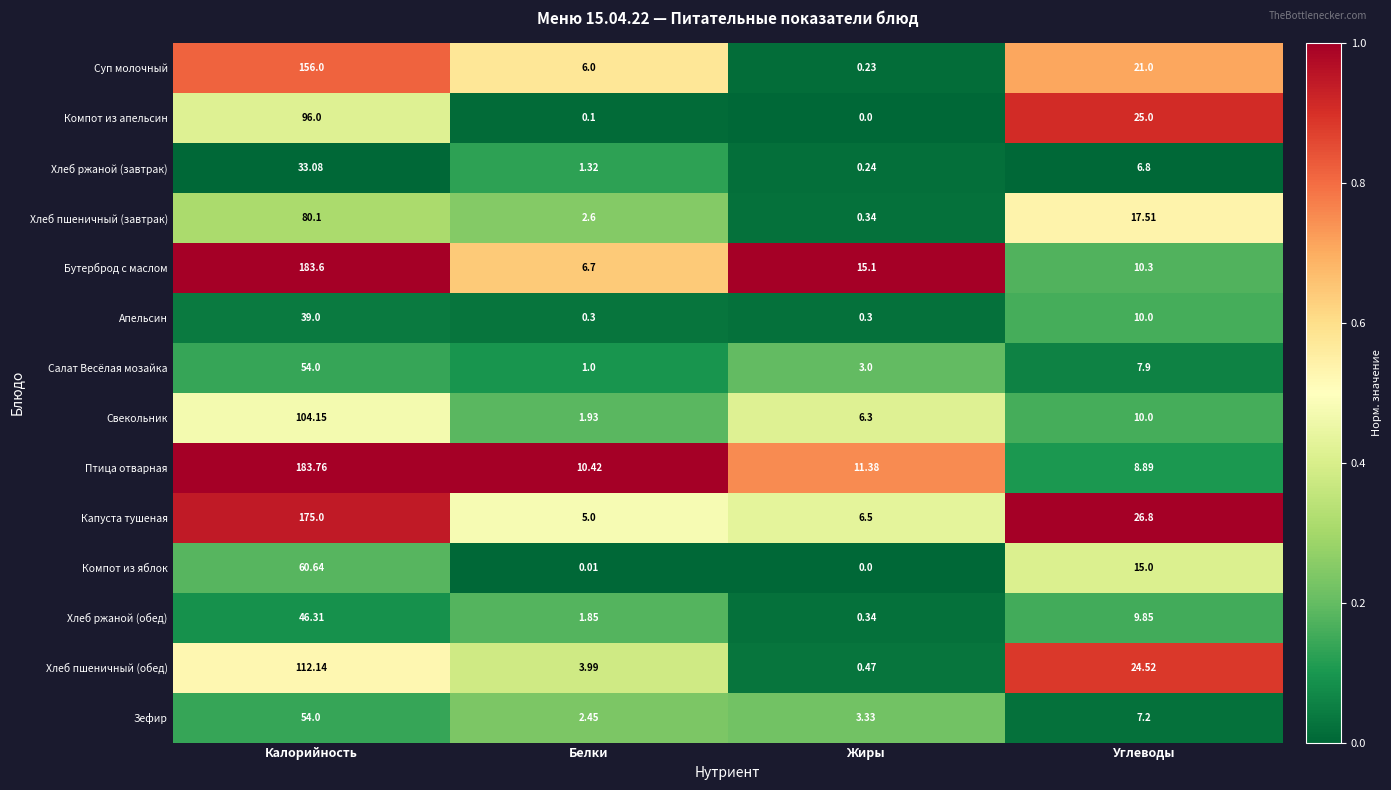

Is the value of Свекольник at Жиры greater than the value of Хлеб ржаной (завтрак) at Калорийность?

No